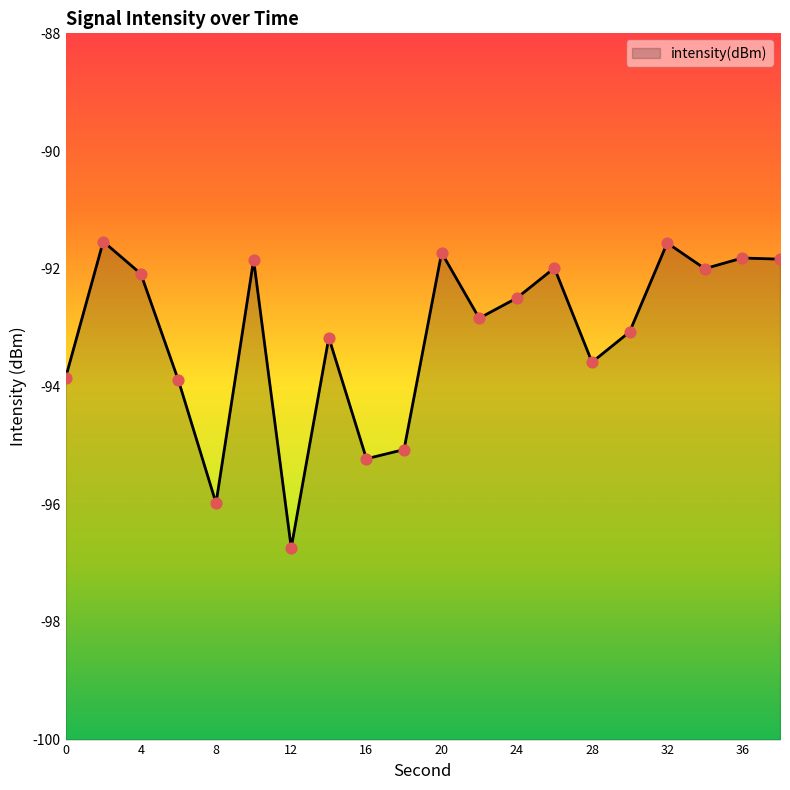

Between 20 and 24, which is larger?

20